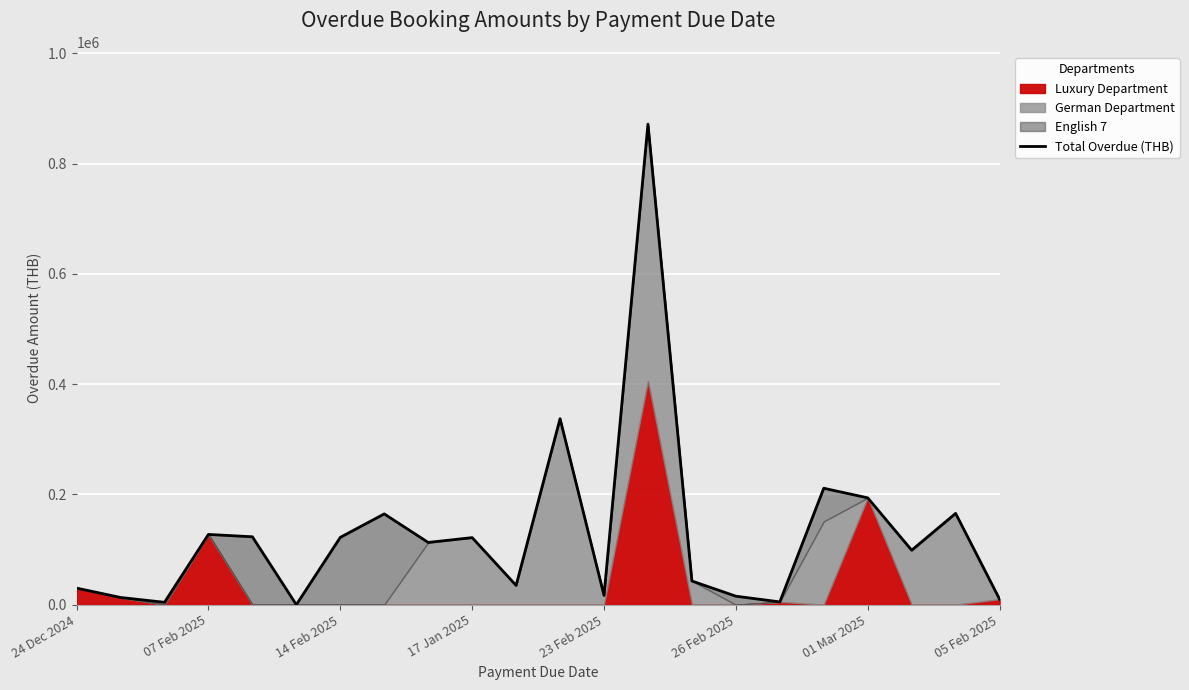

The chart shows a value of 14376.5 at 05 Feb 2025. True or false?

False